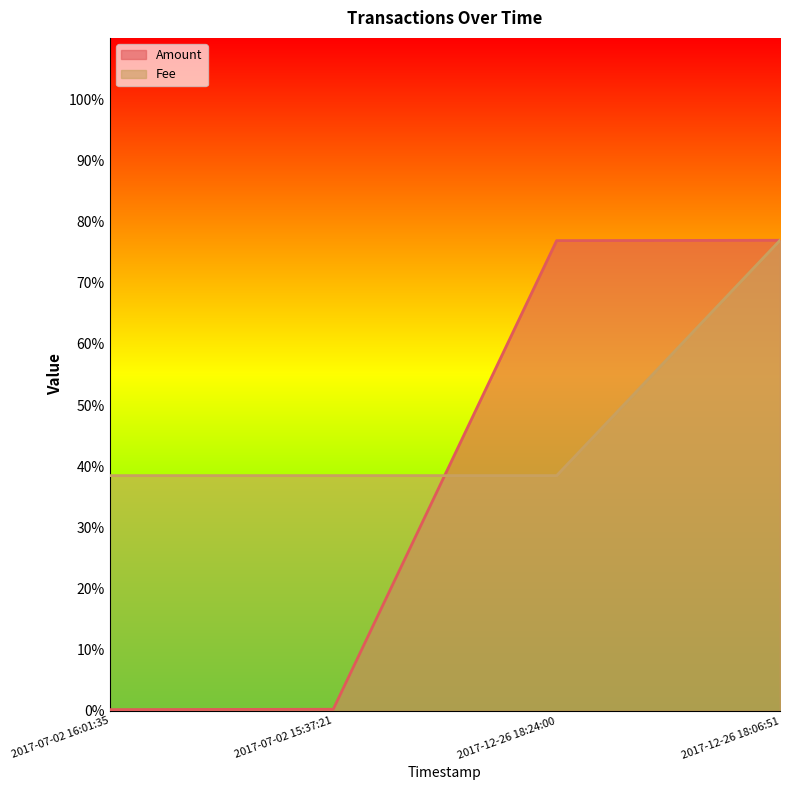

True or false: Amount has more than 0 points higher than both neighbors.

False